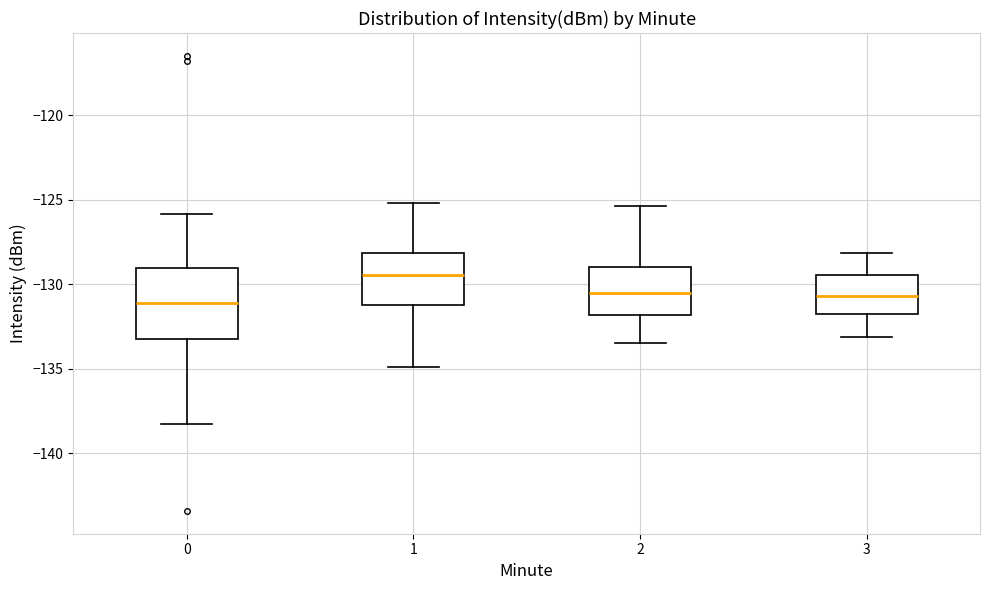

Which box is the tallest, from its lower edge to its upper edge?

0